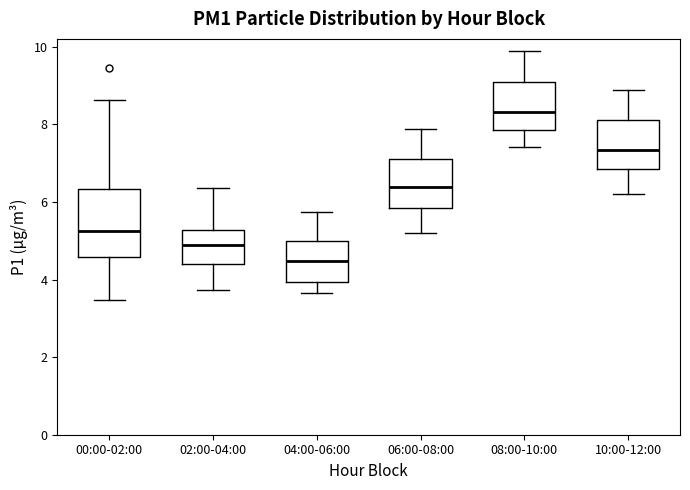

Reading left to right, transcribe this box plot: for each box, give where its median line is, the range the box spans, and where its two whiskers end, as read against the y-axis. The values are not printed on the chart, so give them approximately, as read against the axis.

00:00-02:00: median 5.2, box 4.6 to 6.4, whiskers 3.4 to 8.6
02:00-04:00: median 4.8, box 4.4 to 5.2, whiskers 3.8 to 6.4
04:00-06:00: median 4.4, box 4.0 to 5.0, whiskers 3.6 to 5.8
06:00-08:00: median 6.4, box 5.8 to 7.2, whiskers 5.2 to 7.8
08:00-10:00: median 8.4, box 7.8 to 9.2, whiskers 7.4 to 9.8
10:00-12:00: median 7.4, box 6.8 to 8.2, whiskers 6.2 to 8.8